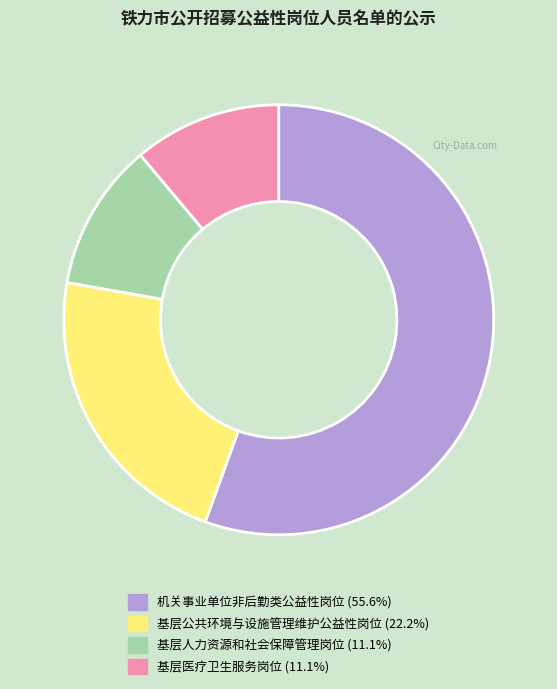

Is it true that 基层医疗卫生服务岗位 is 11% of the pie?

True